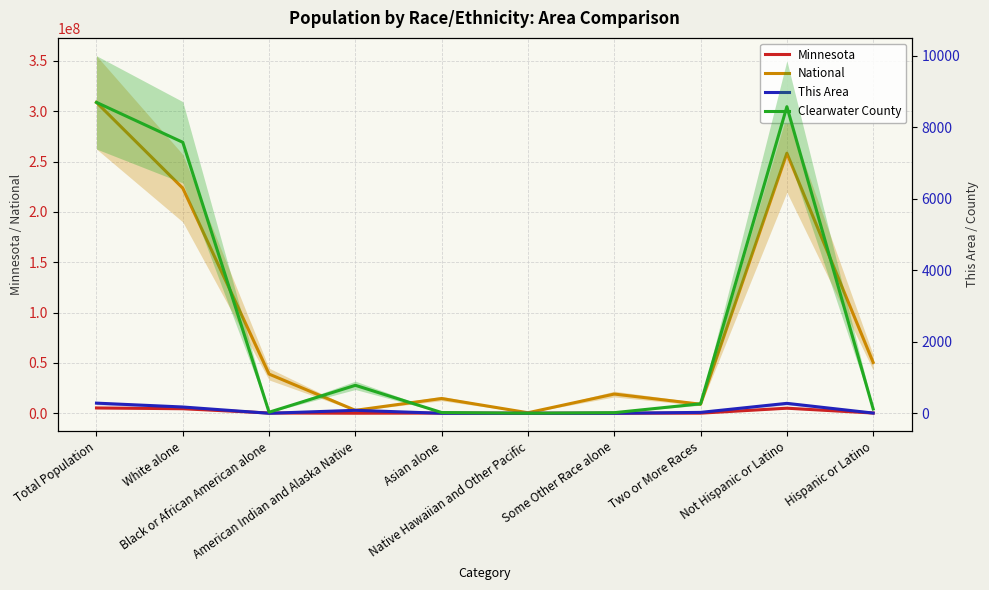

What is the difference between the maximum and minimum values in the This Area series?

284